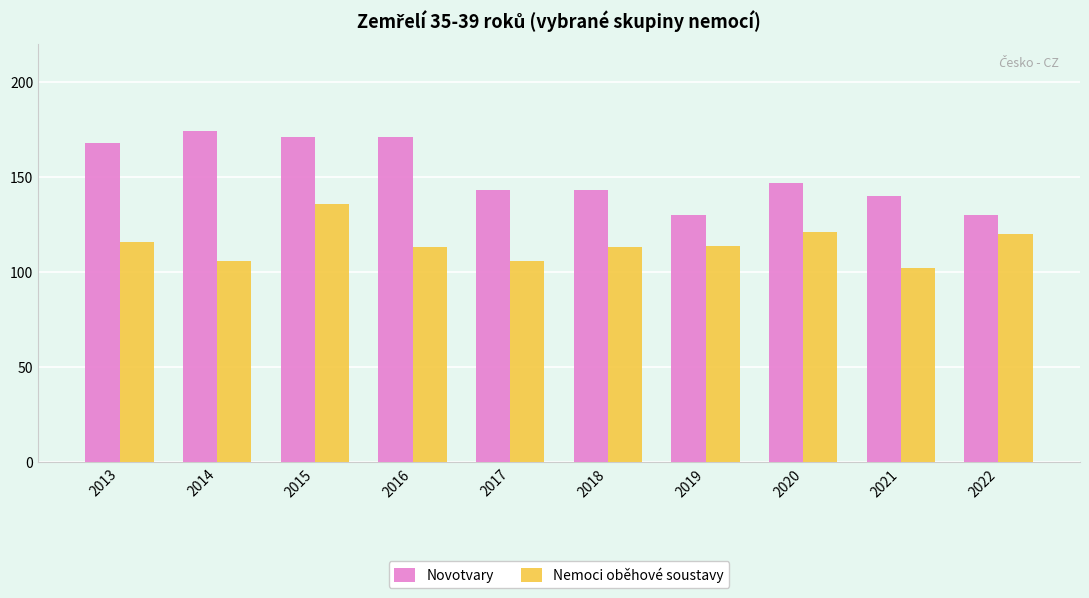

Between 2014 and 2019, which series saw the biggest shift?

Novotvary